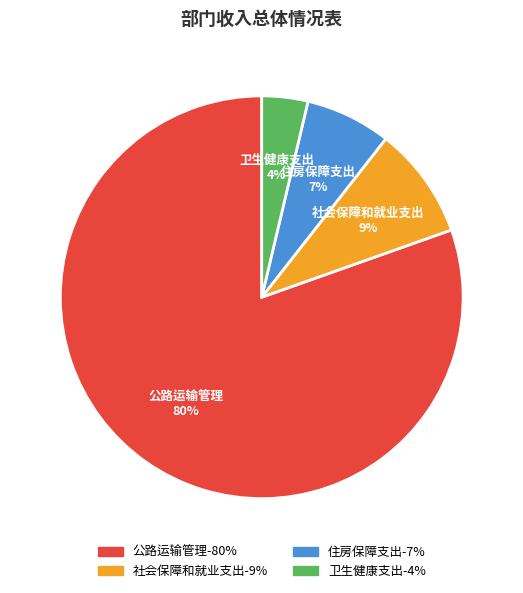

True or false: 公路运输管理 accounts for 80% of the total.

True